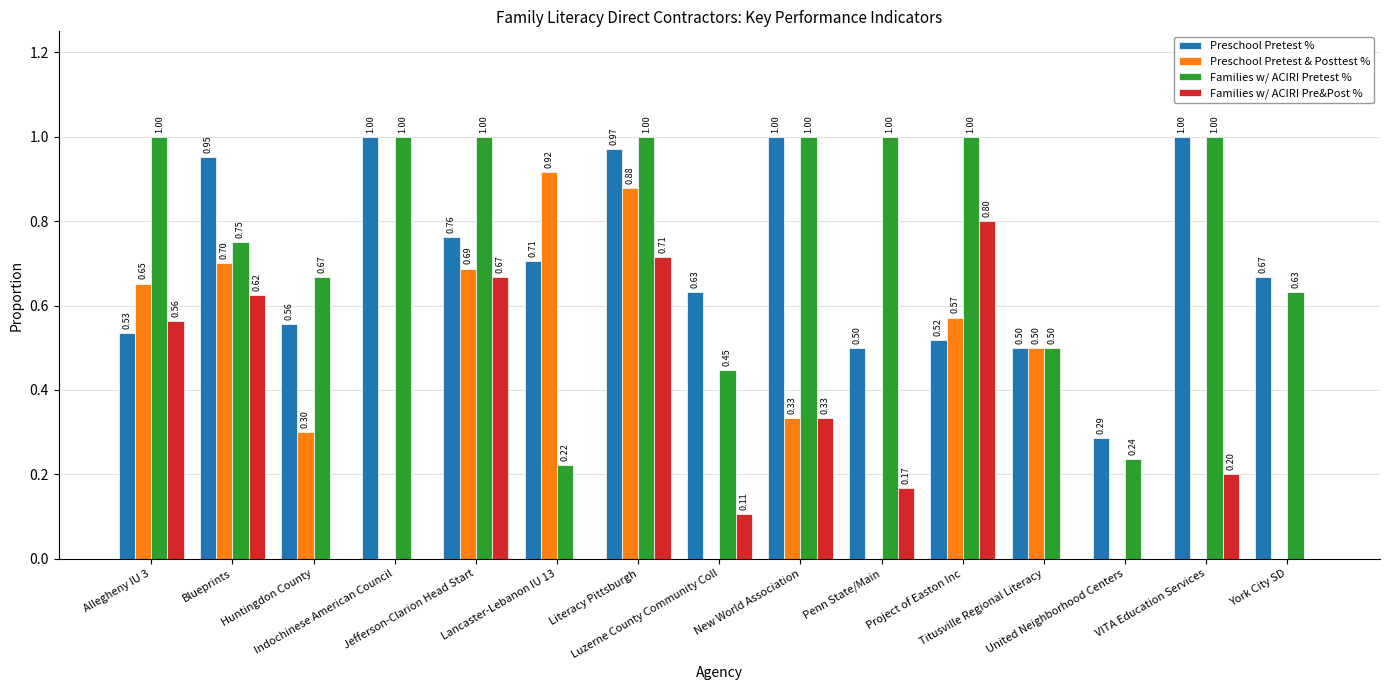

What is the sum of all Preschool Pretest % values?

10.6